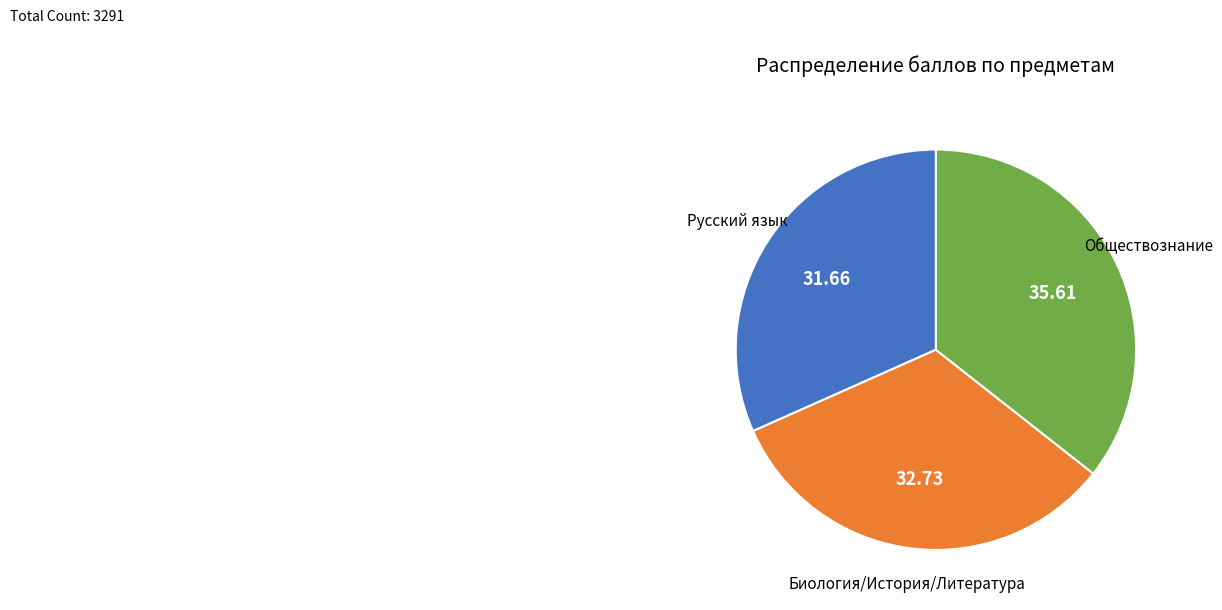

Is there a majority slice in this chart?

No